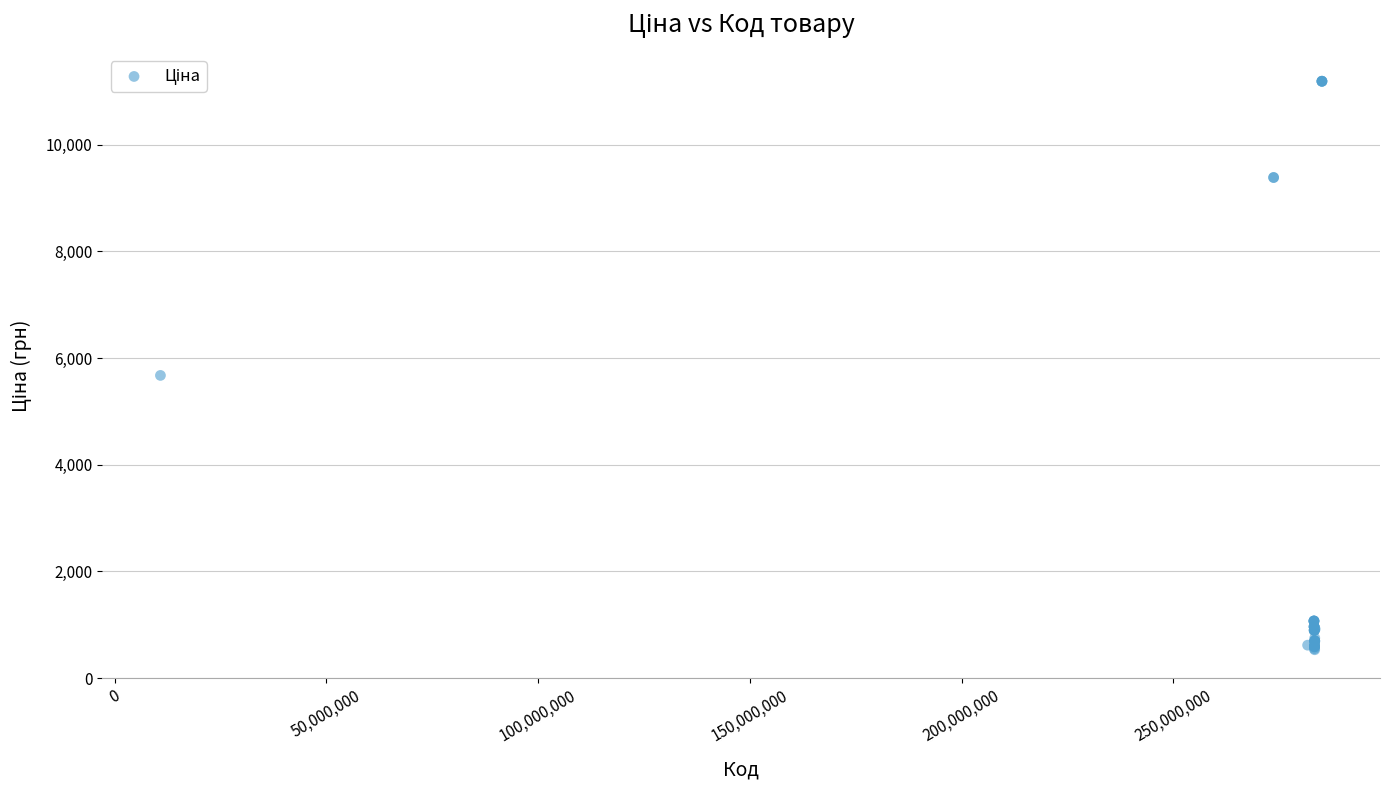

What Y value in the scatter plot is closest to 5859?

5673.8